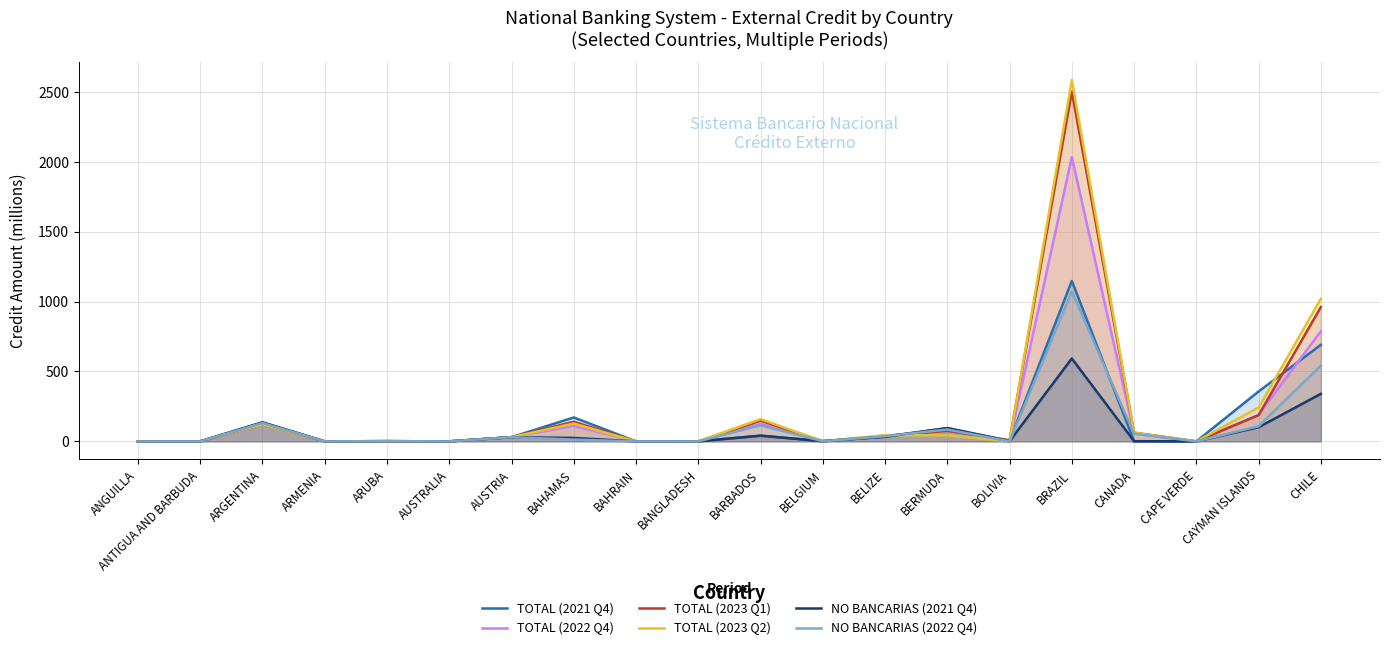

What is the greatest value displayed?

2583.9